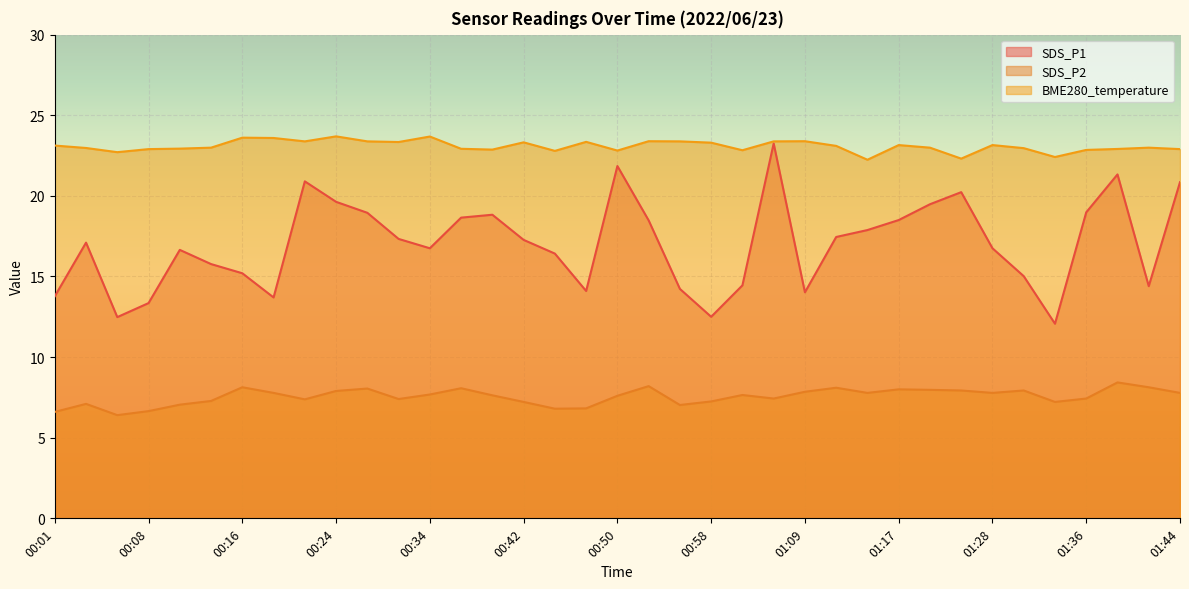

Read the SDS_P1 value at 00:56.

14.2